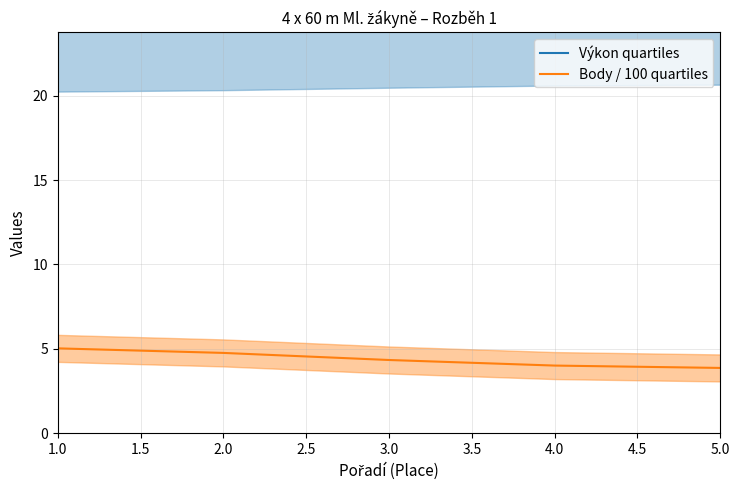

Is it true that Body / 100 quartiles equals 3.9 at 5.0?

True